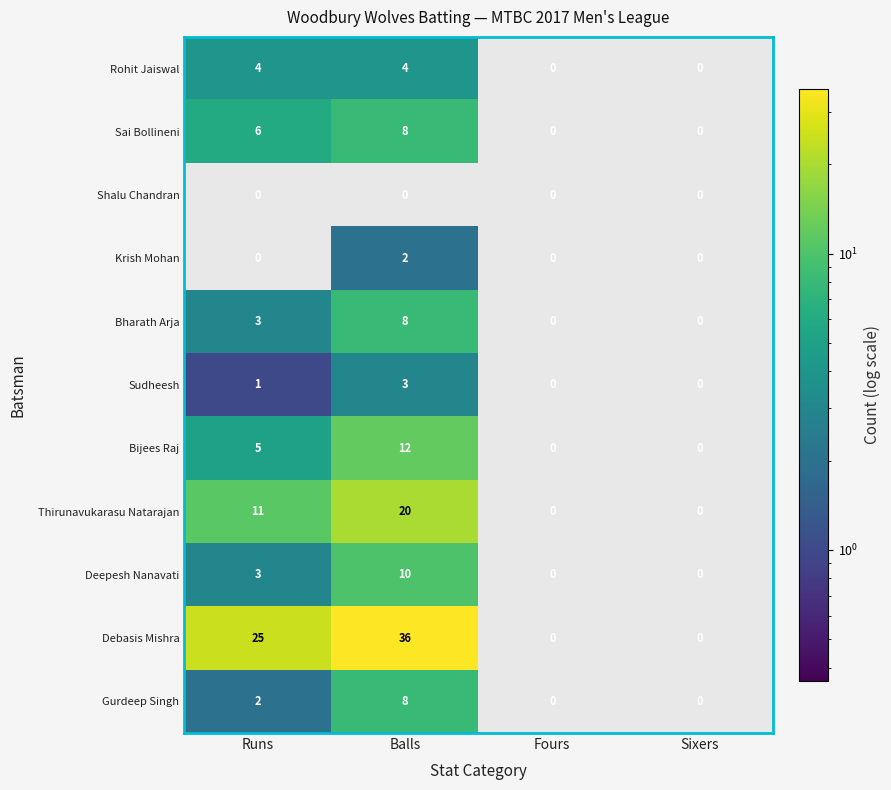

At which category does the chart reach its peak across all series?

Balls